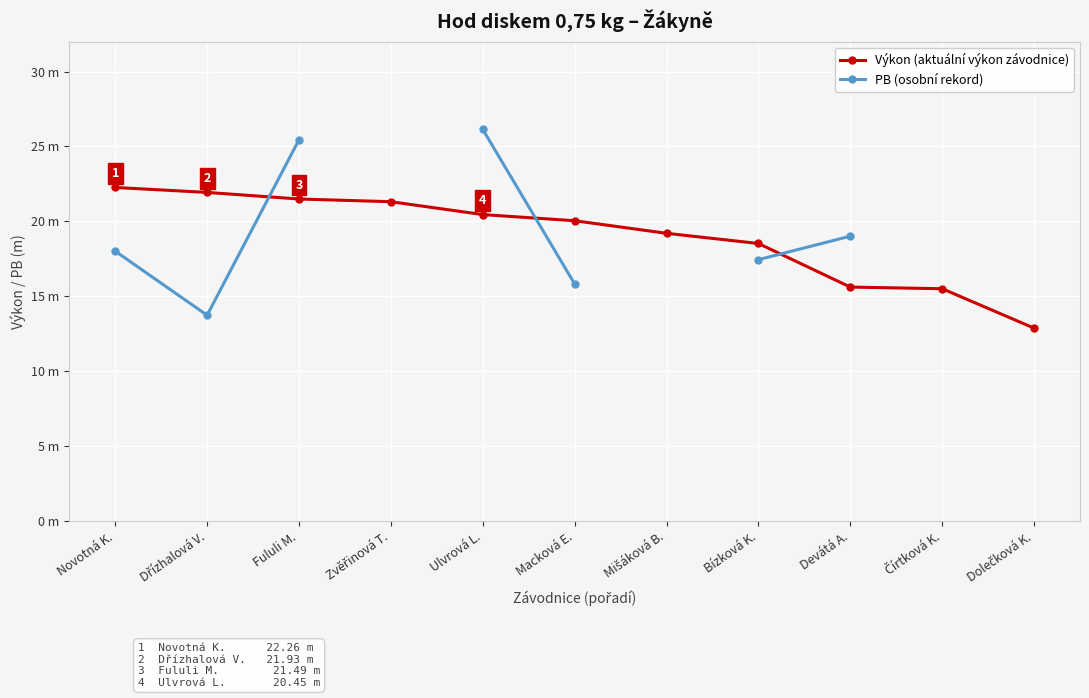

How many values in the Výkon (aktuální výkon závodnice) series exceed 20?

6